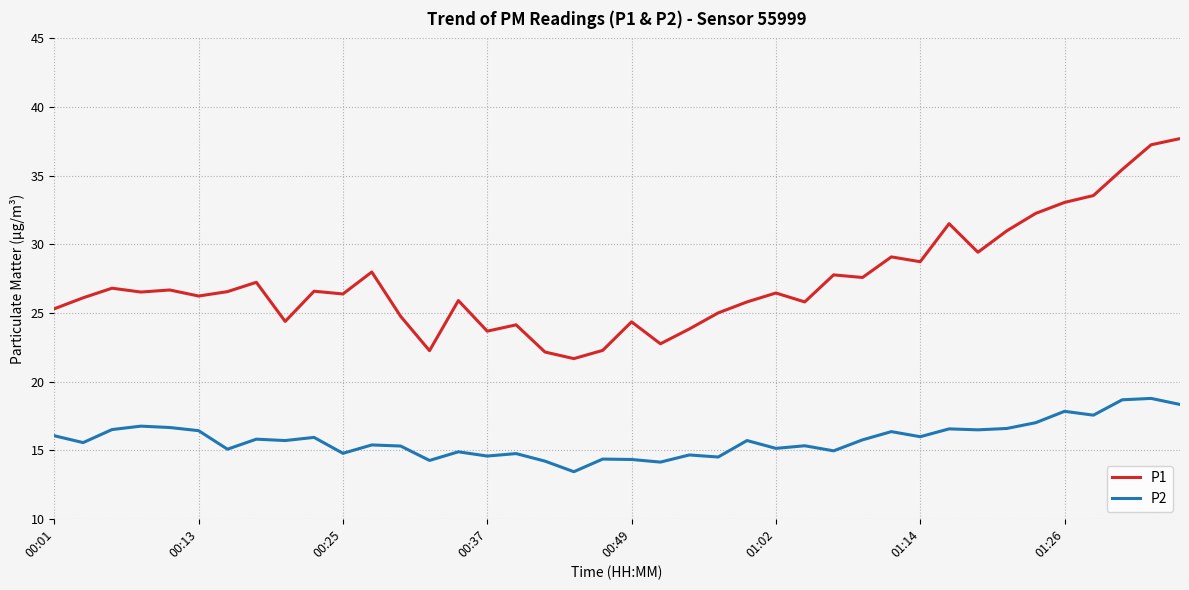

True or false: P1 and P2 intersect in this chart.

False